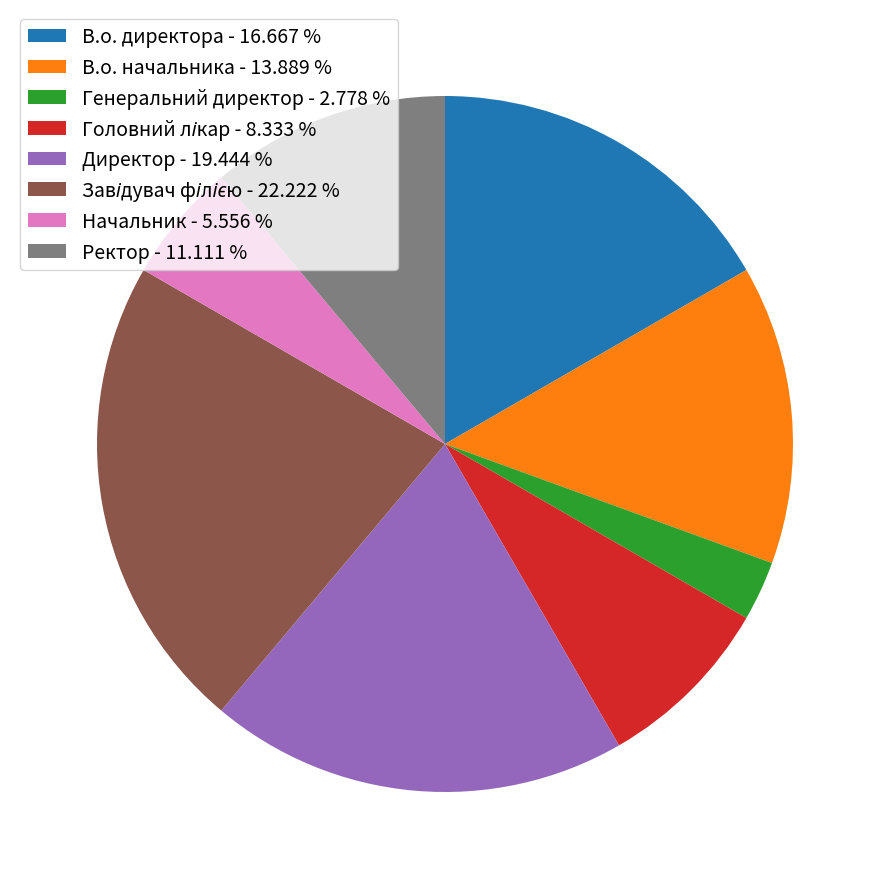

Is there any slice that represents more than half of the pie?

No